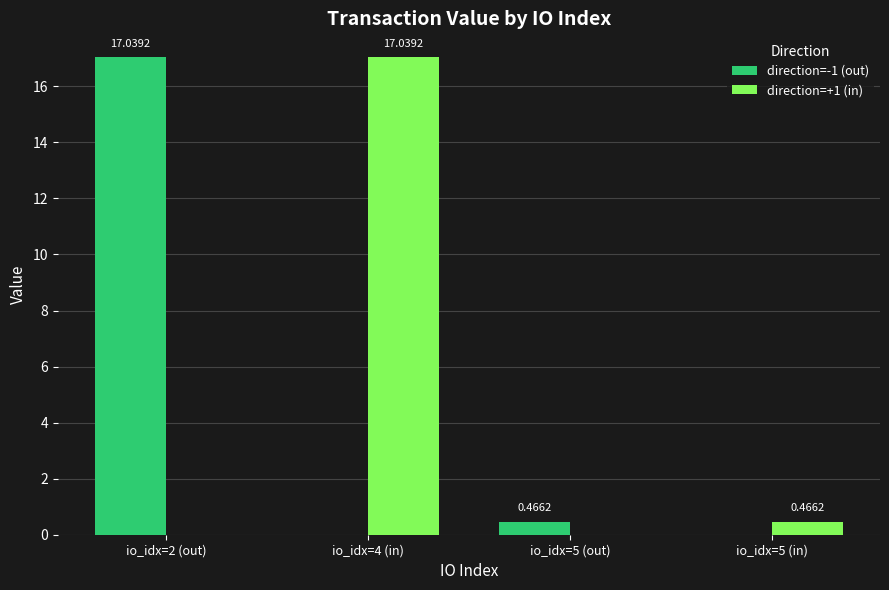

Between io_idx=4 (in) and io_idx=5 (out), which series saw the biggest shift?

direction=+1 (in)